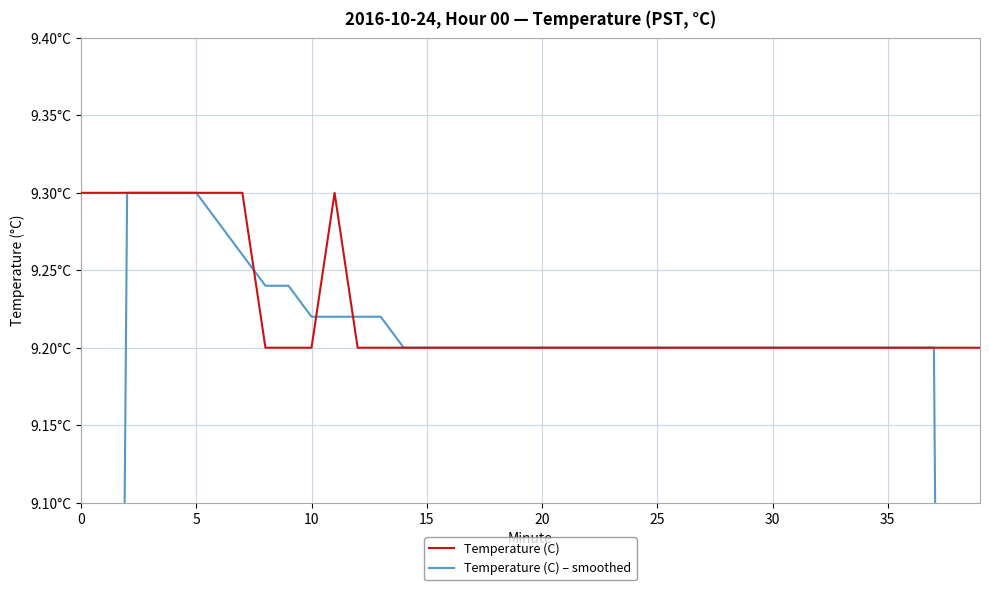

Is it true that Temperature (C) equals 9.2 at 13?

True